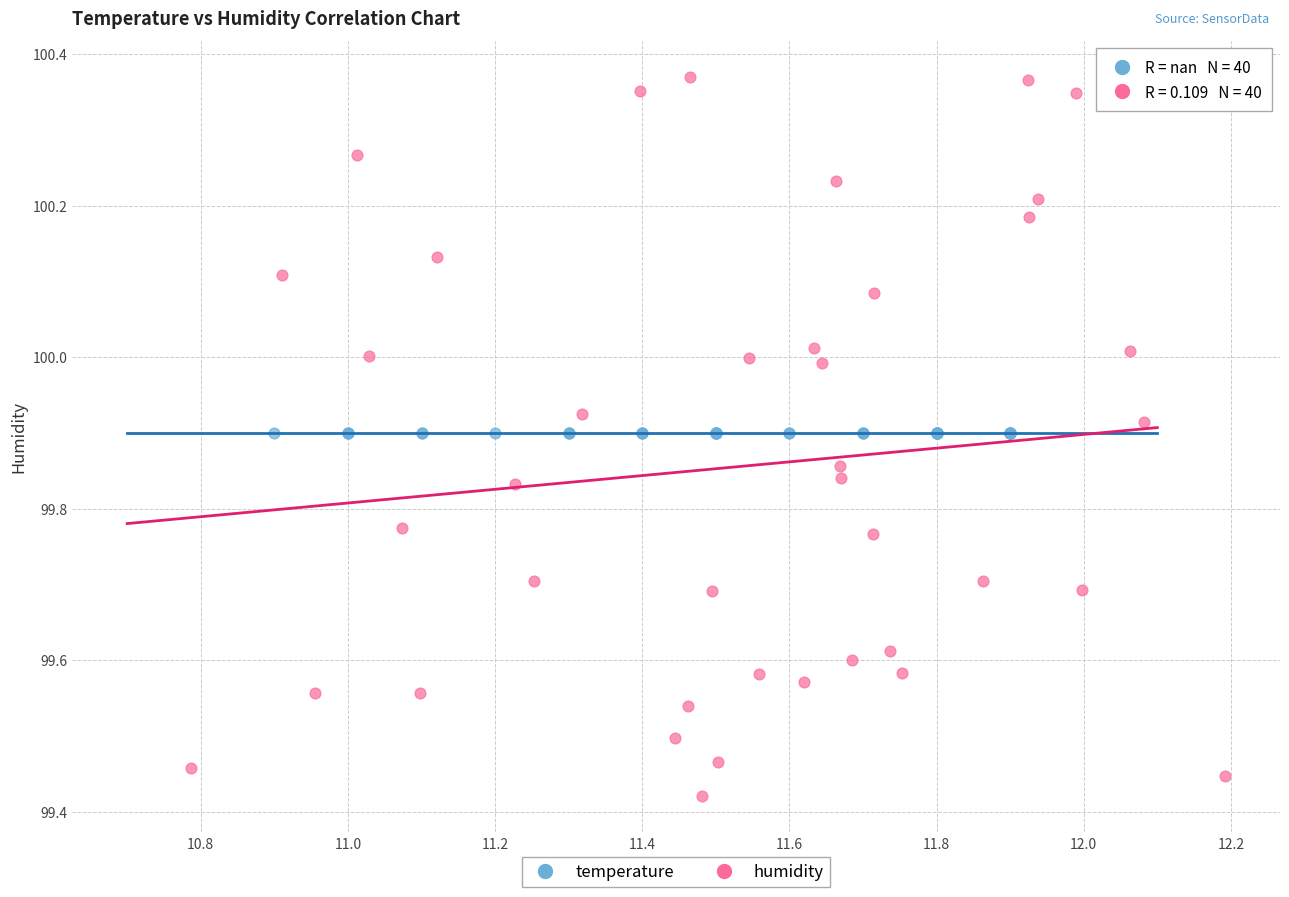

Which series reaches the maximum Y coordinate?

humidity